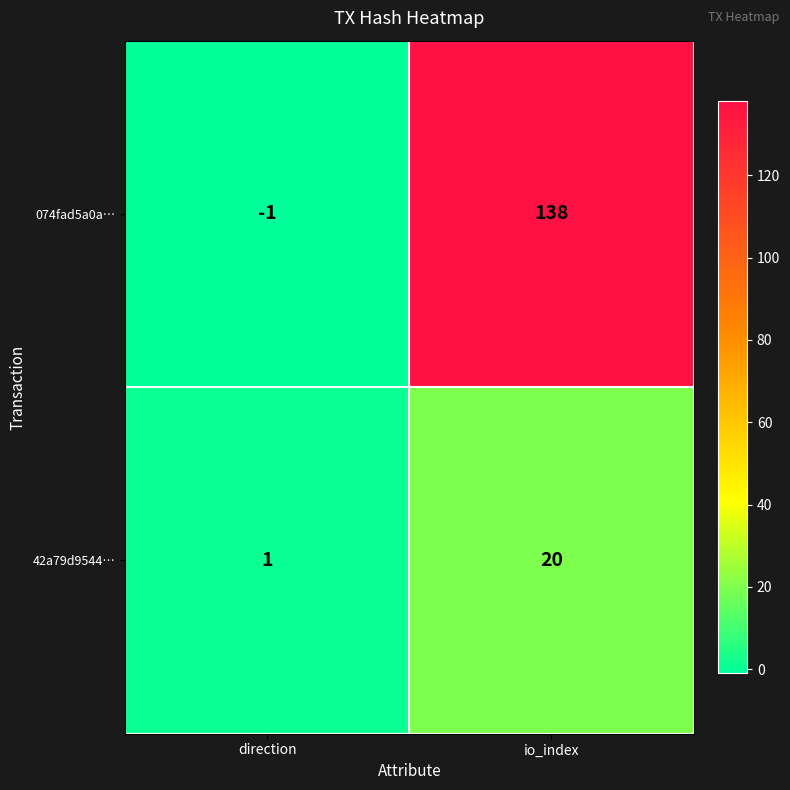

Reading left to right, transcribe all the data shown in this chart.

074fad5a0a…: direction=-1	io_index=138
42a79d9544…: direction=1	io_index=20